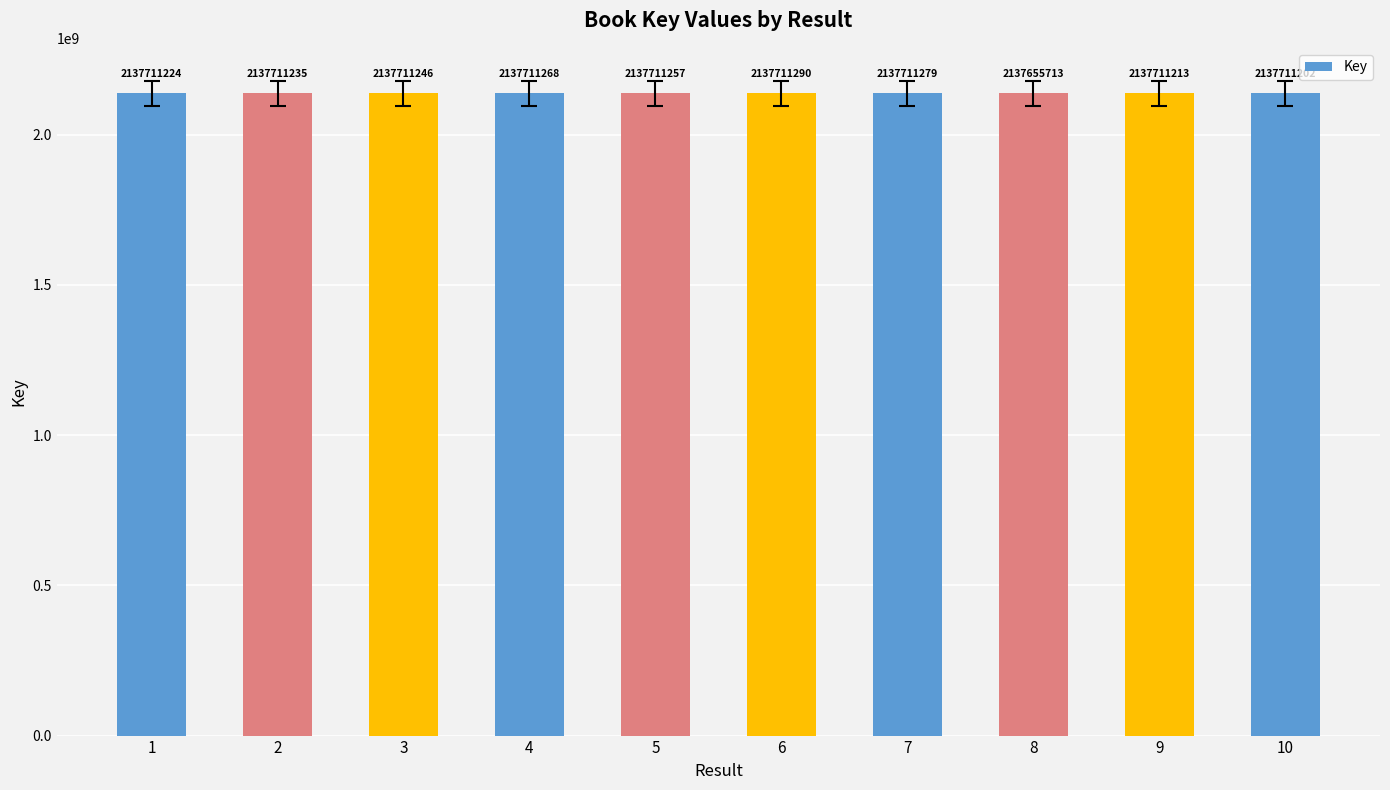

Count the number of categories in the chart.

10